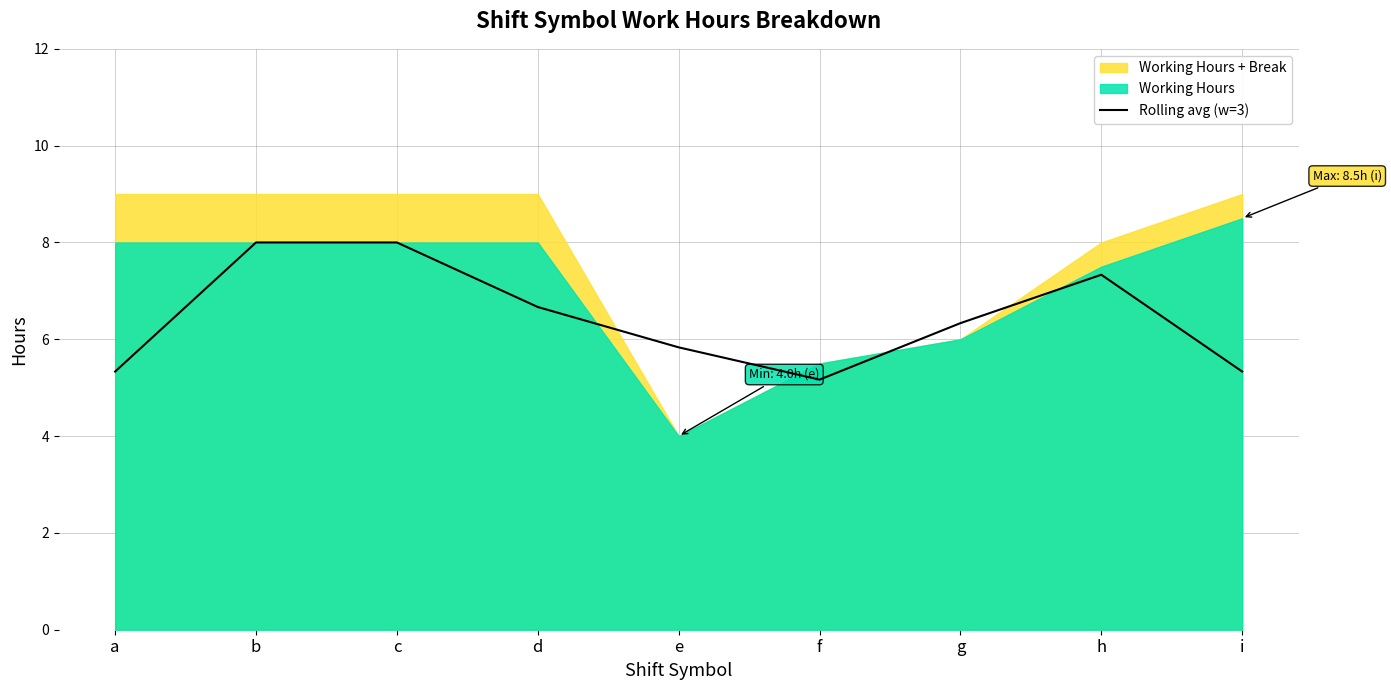

What is the minimum value for Rolling avg (w=3)?

5.2